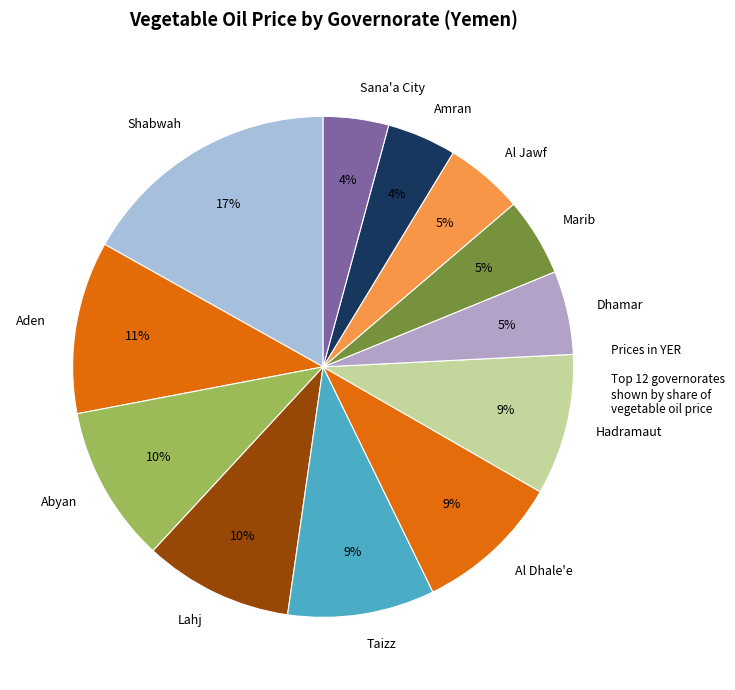

Does Amran account for over 50% of the chart?

No